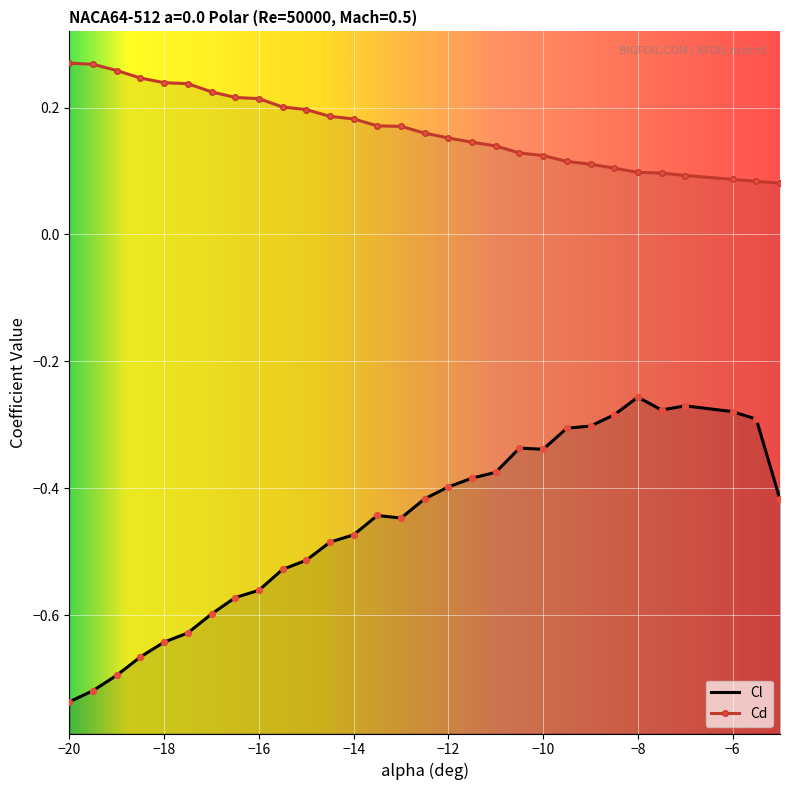

Which series has the widest spread of Y values?

Cl